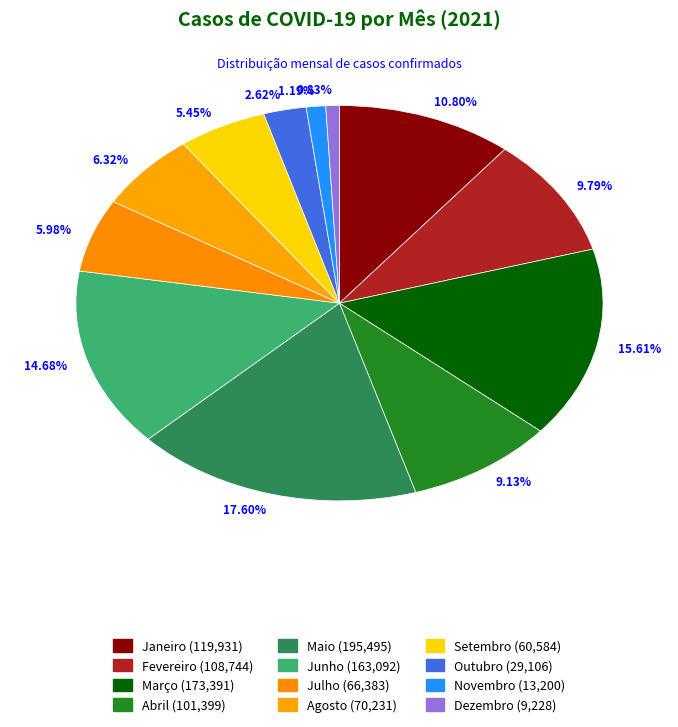

Is the sum of 9.13% and 5.98% greater than half?

No